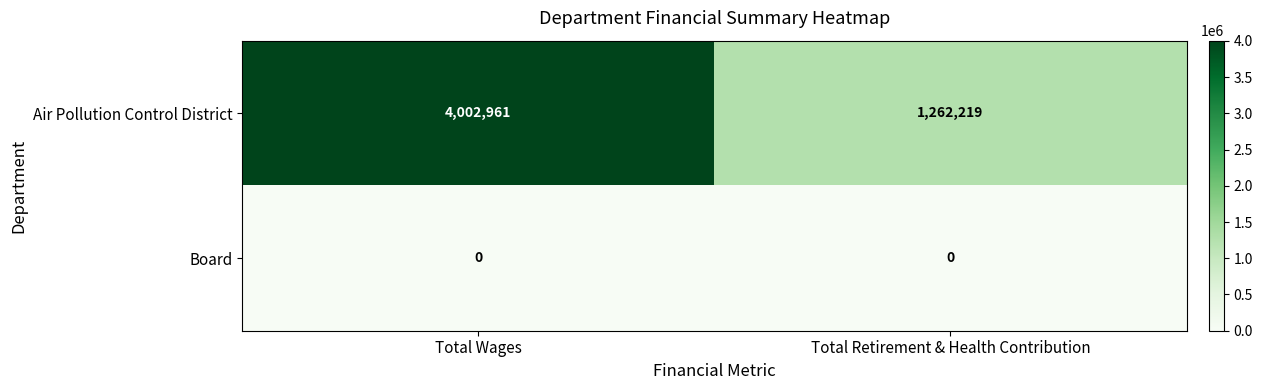

At which category does the chart reach its peak across all series?

Total Wages